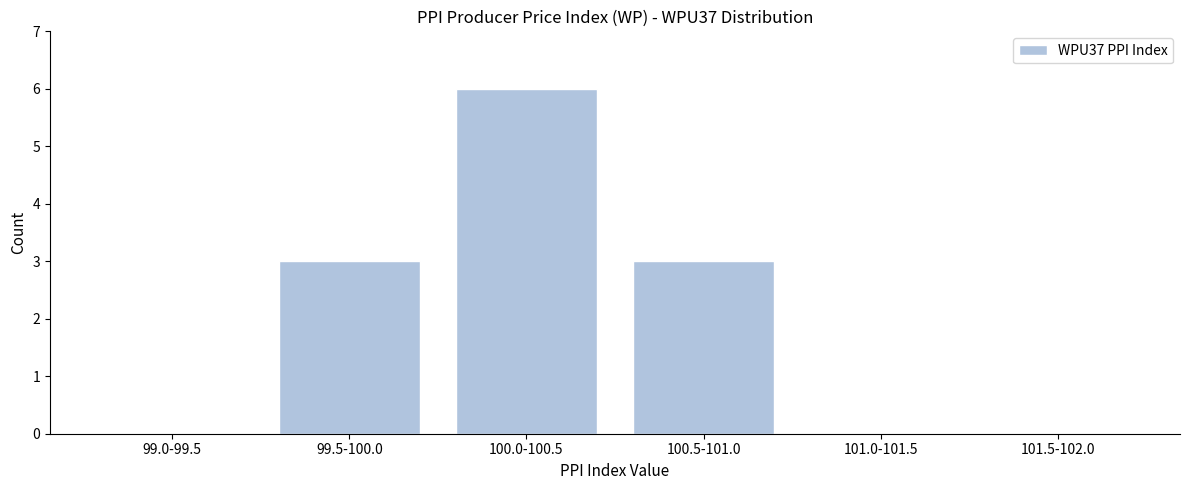

Reading right to left, list all the values displayed in this chart.

101.5-102.0=0	101.0-101.5=0	100.5-101.0=3	100.0-100.5=6	99.5-100.0=3	99.0-99.5=0